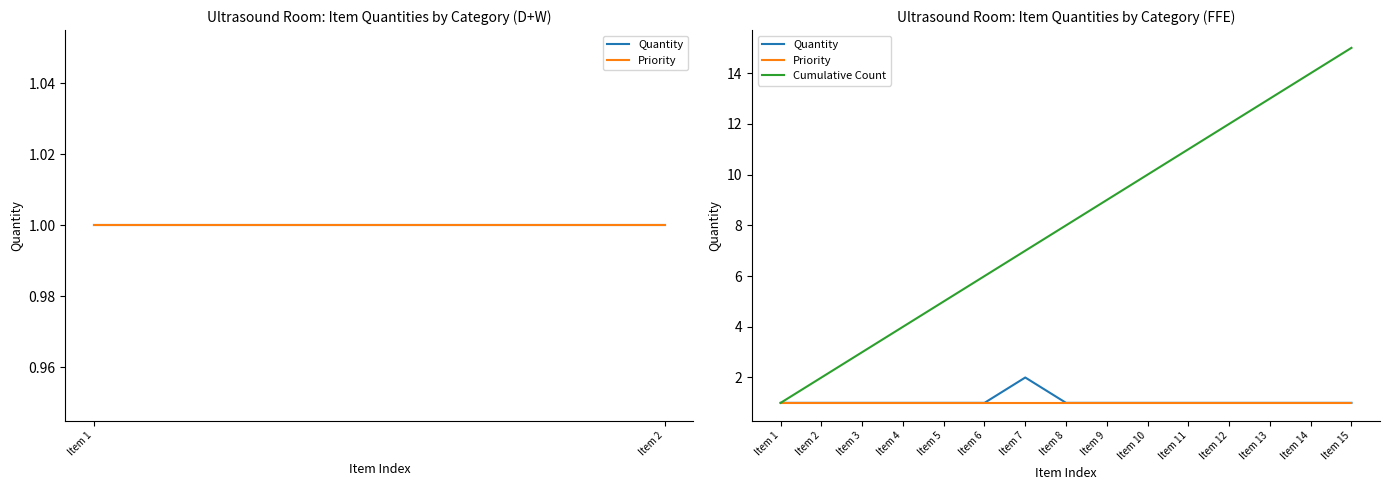

The Priority series shows 1 at Item 2. True or false?

True